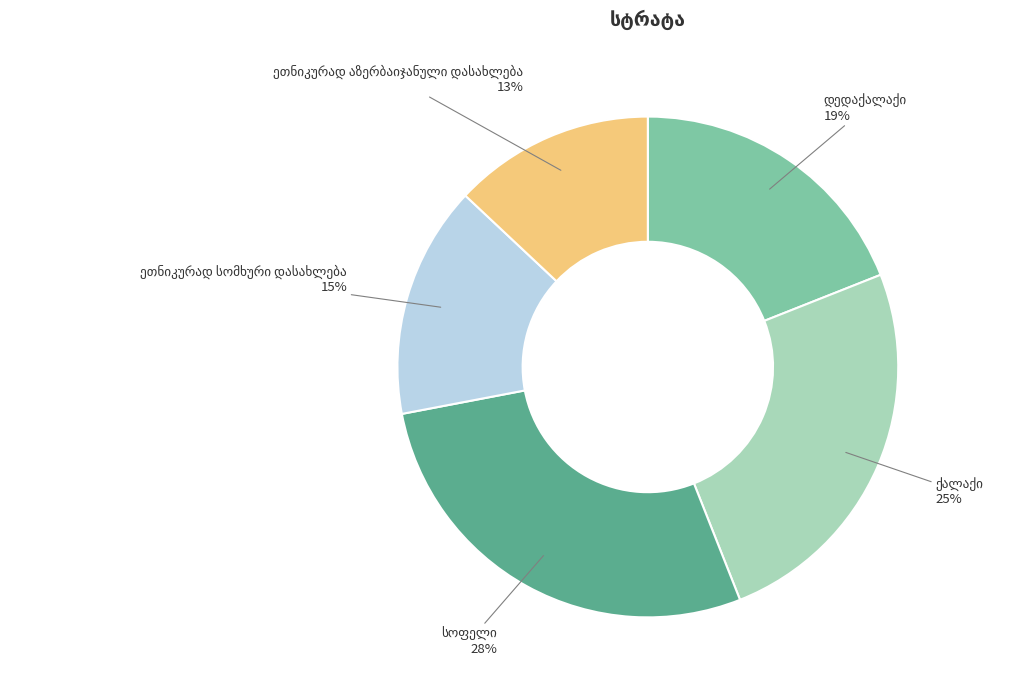

Does any single category account for the majority?

No